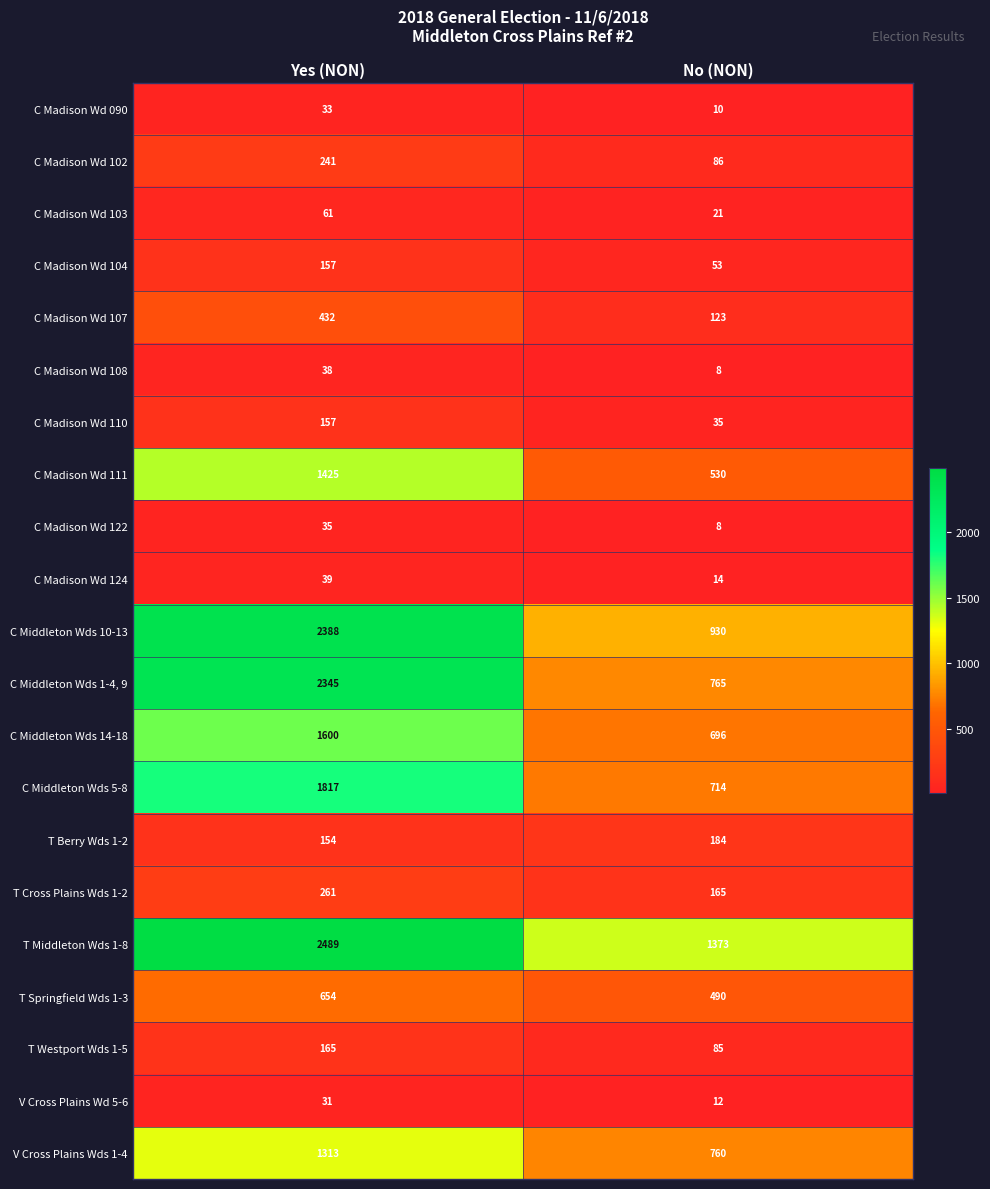

What is the lowest value of the C Middleton Wds 14-18 series?

696